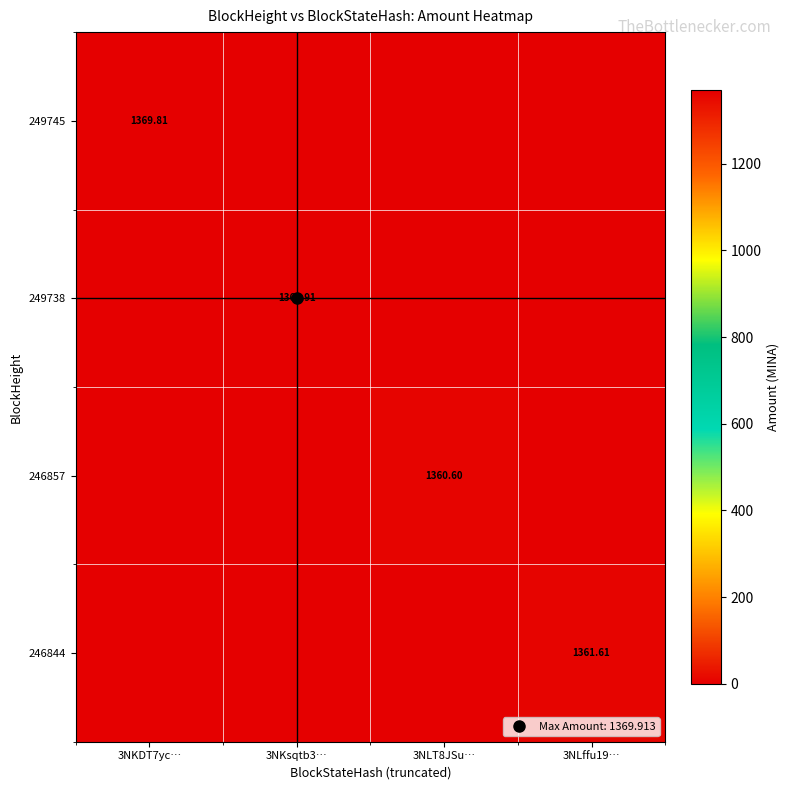

Is the value of 246844 at 3NLffu19… greater than the value of 246857 at 3NKsqtb3…?

Yes